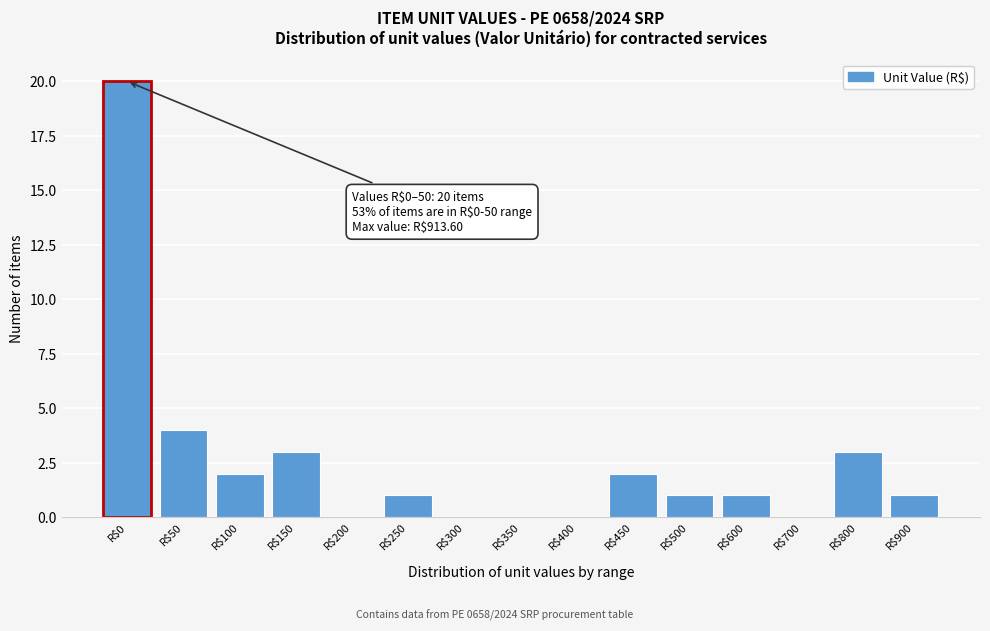

At which label is the value closest to 10?

R$50